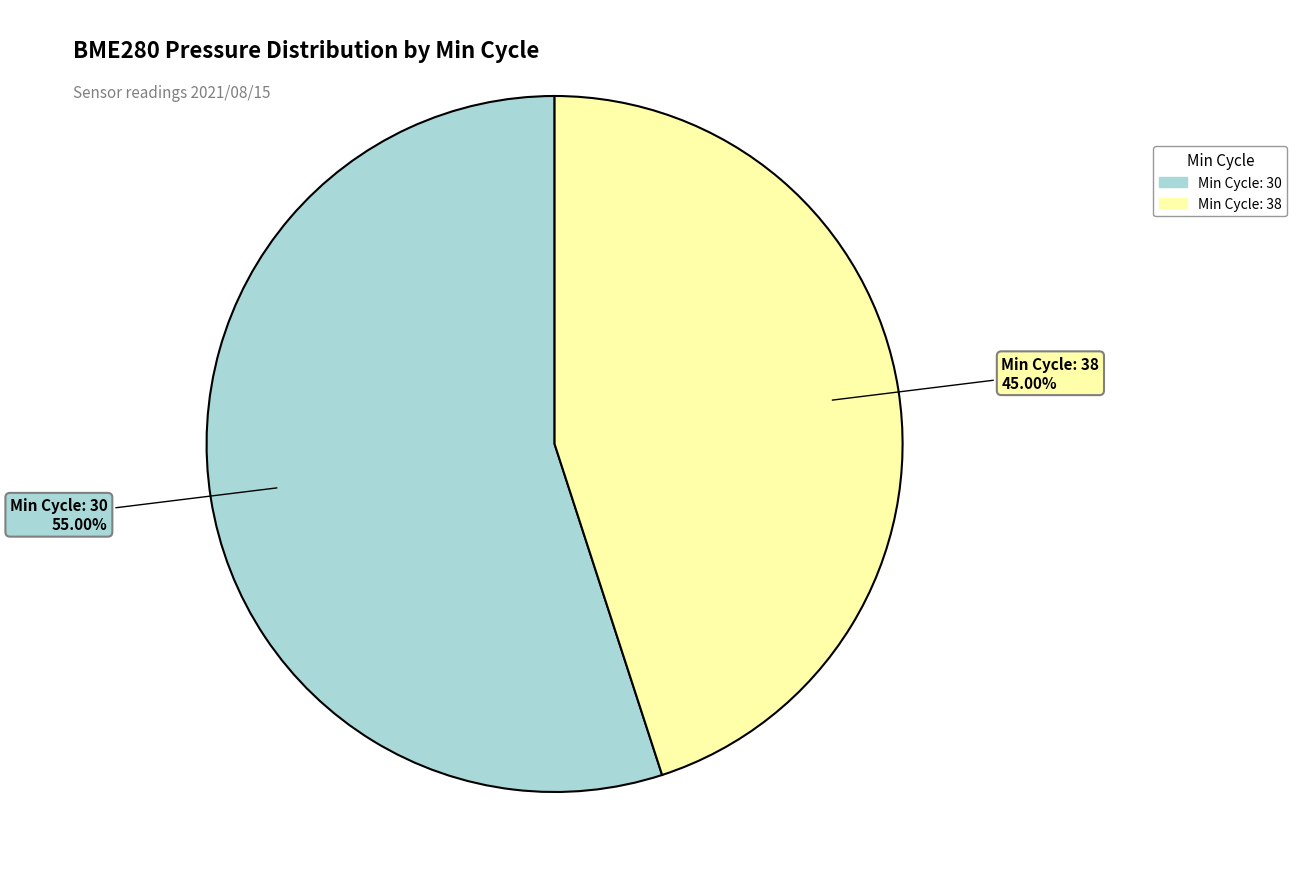

Is there a majority slice in this chart?

Yes